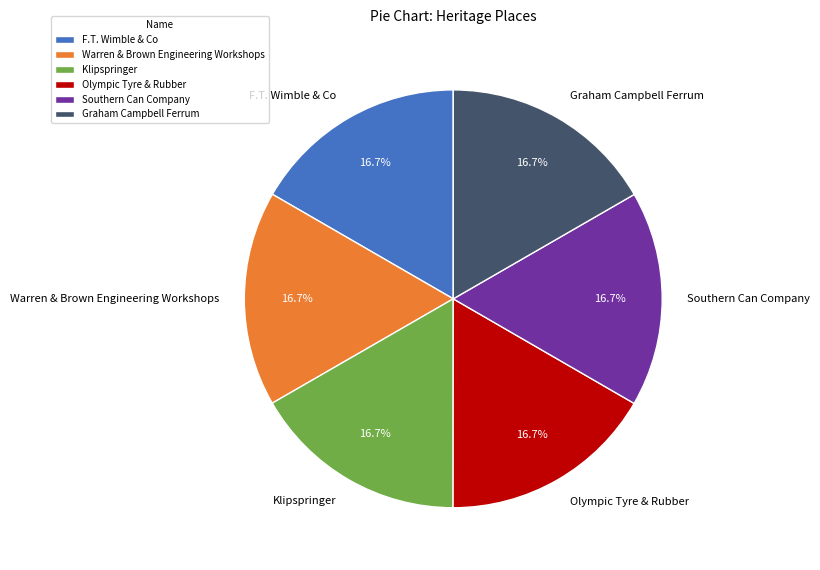

Count the number of slices in the pie.

6